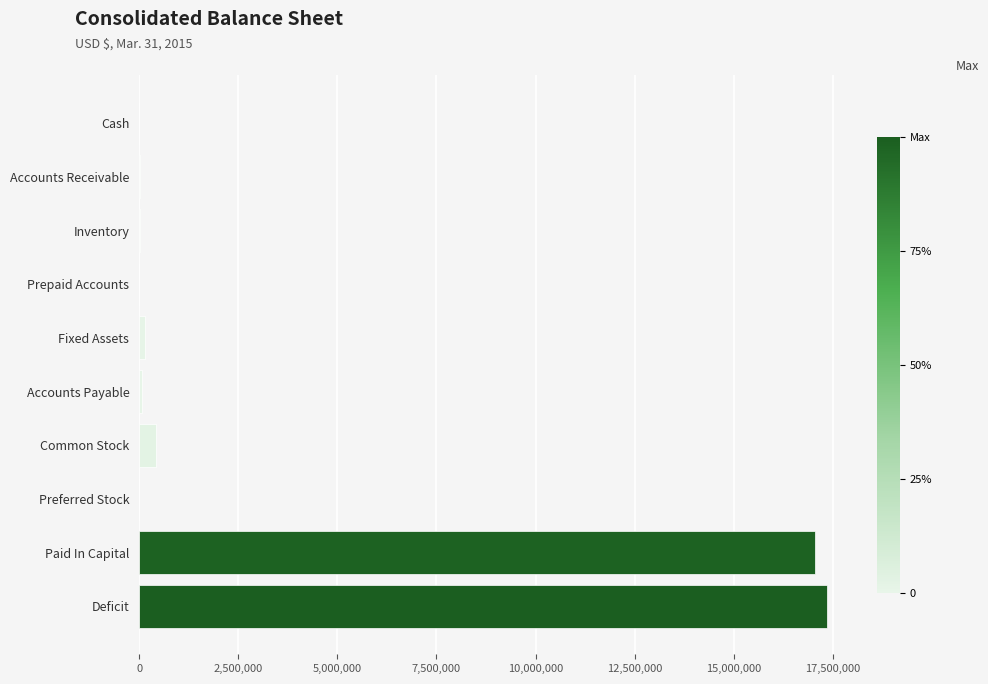

Between Paid In Capital and Common Stock, which is larger?

Paid In Capital